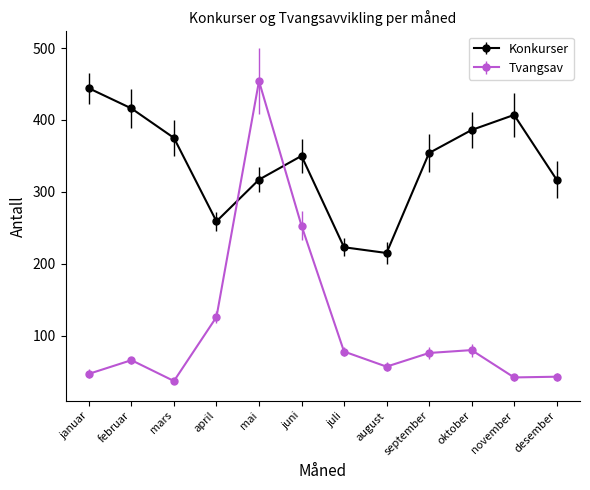

How many intersections are there between Tvangsav and Konkurser?

2